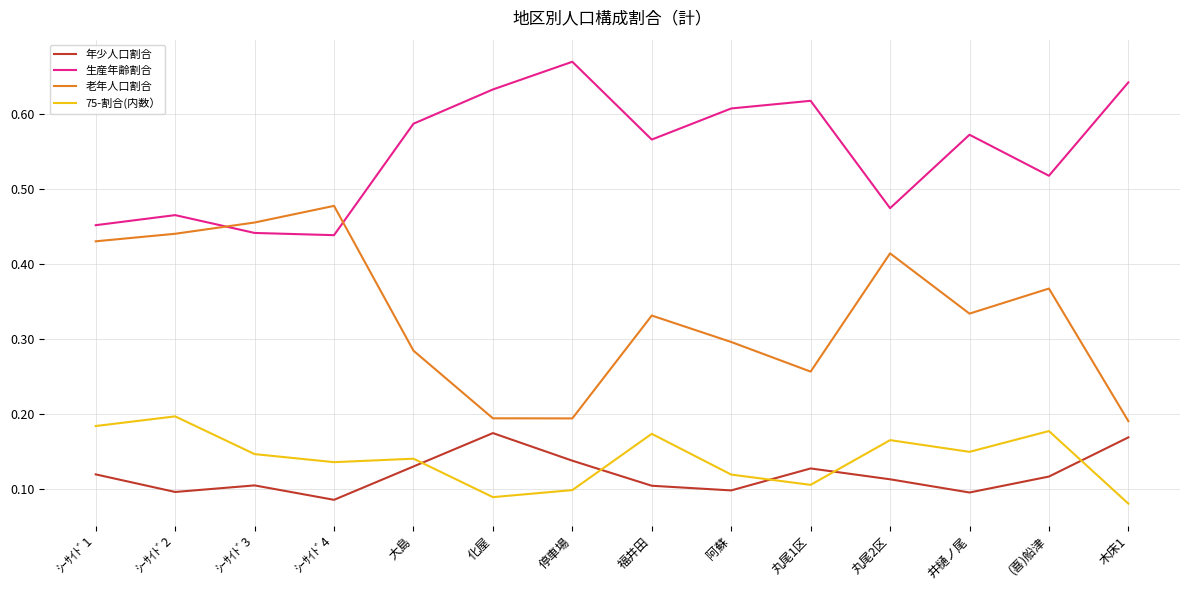

How many categories are shown in the chart?

14